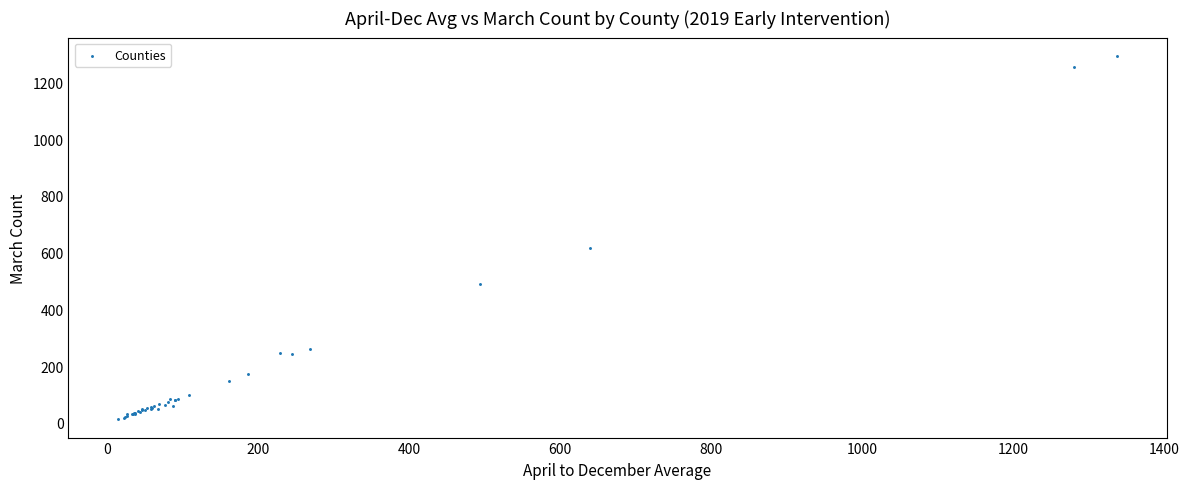

What Y value in the scatter plot is closest to 653?

615